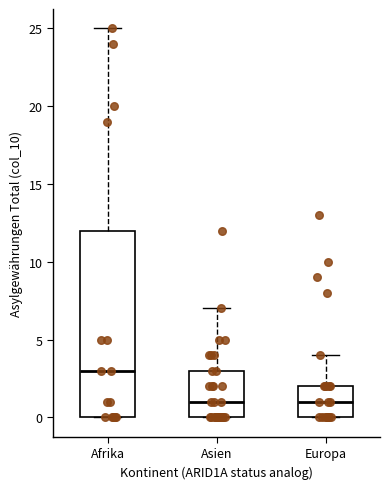

Reading left to right, transcribe this box plot: for each box, give where its median line is, the range the box spans, and where its two whiskers end, as read against the y-axis. The values are not printed on the chart, so give them approximately, as read against the axis.

Afrika: median 3, box 0 to 12, whiskers 0 to 25
Asien: median 1, box 0 to 3, whiskers 0 to 7
Europa: median 1, box 0 to 2, whiskers 0 to 4